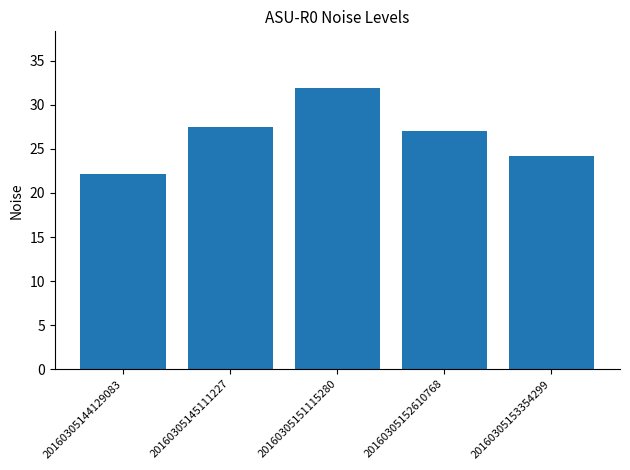

Reading right to left, list all the values displayed in this chart.

24.1	27.0	32.0	27.5	22.2